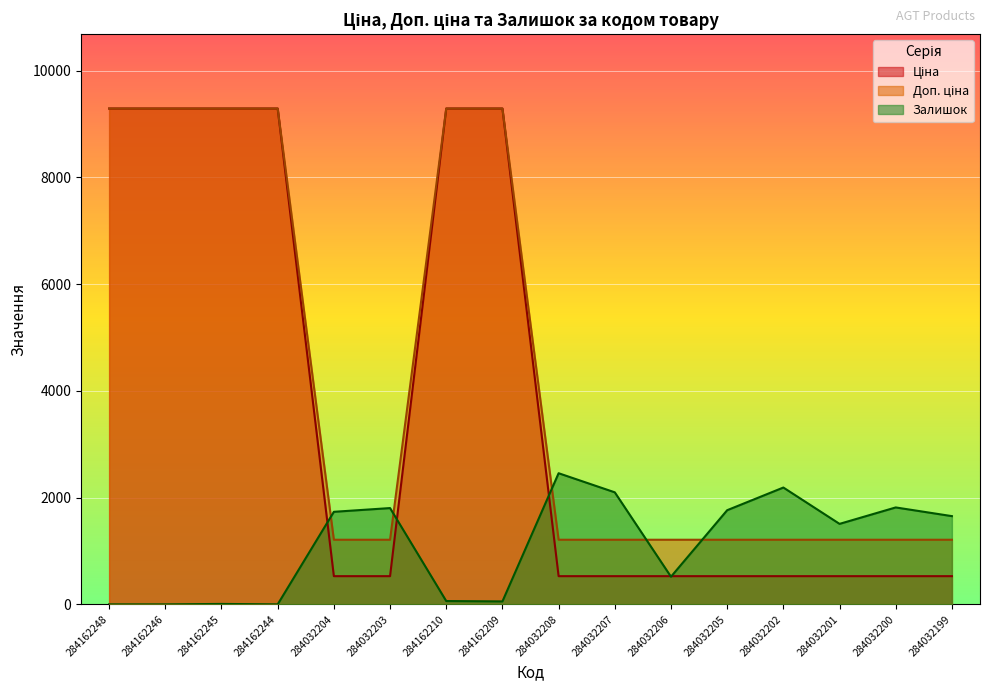

What is the value of the Доп. ціна point at the 3rd from the left?

9290.5